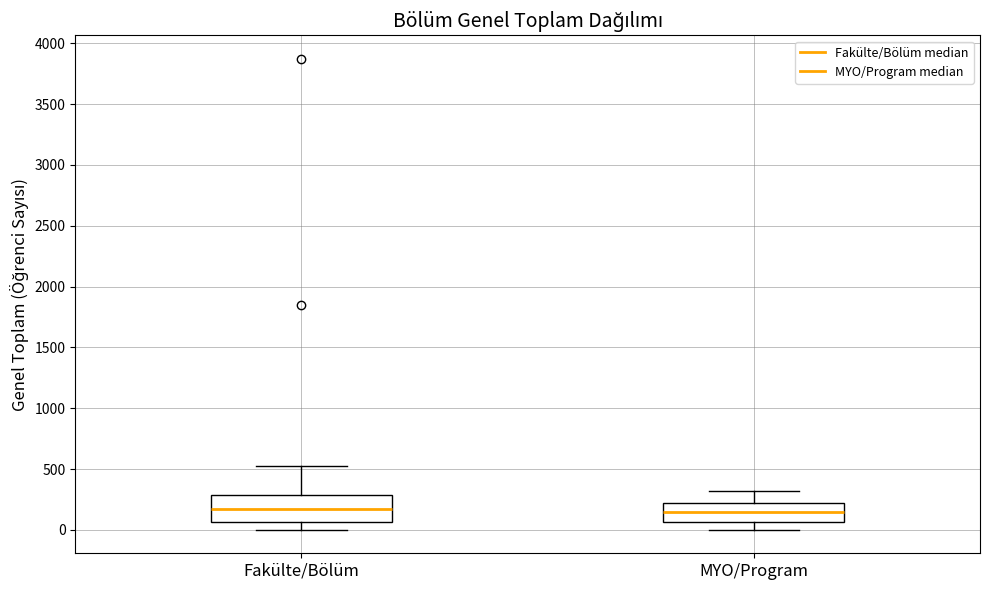

Reading left to right, transcribe this box plot: for each box, give where its median line is, the range the box spans, and where its two whiskers end, as read against the y-axis. The values are not printed on the chart, so give them approximately, as read against the axis.

Fakülte/Bölüm: median 150, box 50 to 300, whiskers 0 to 500
MYO/Program: median 150, box 50 to 200, whiskers 0 to 300